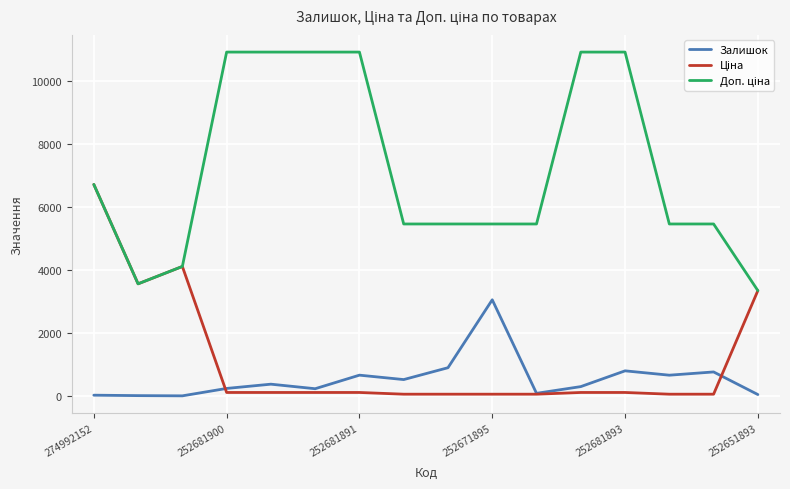

What is the greatest value displayed?

10903.0